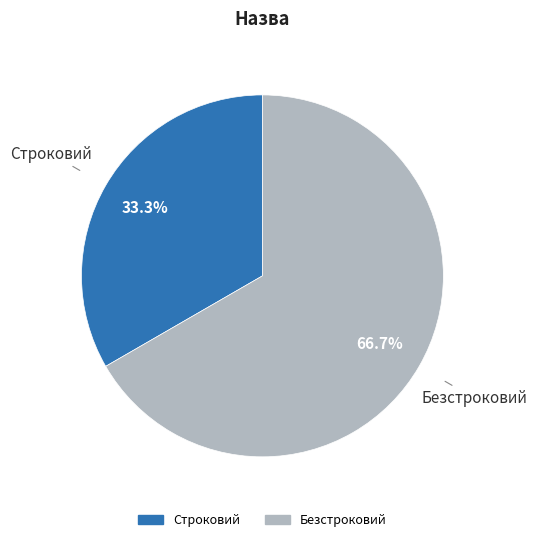

Is it true that Строковий is 48% of the pie?

False